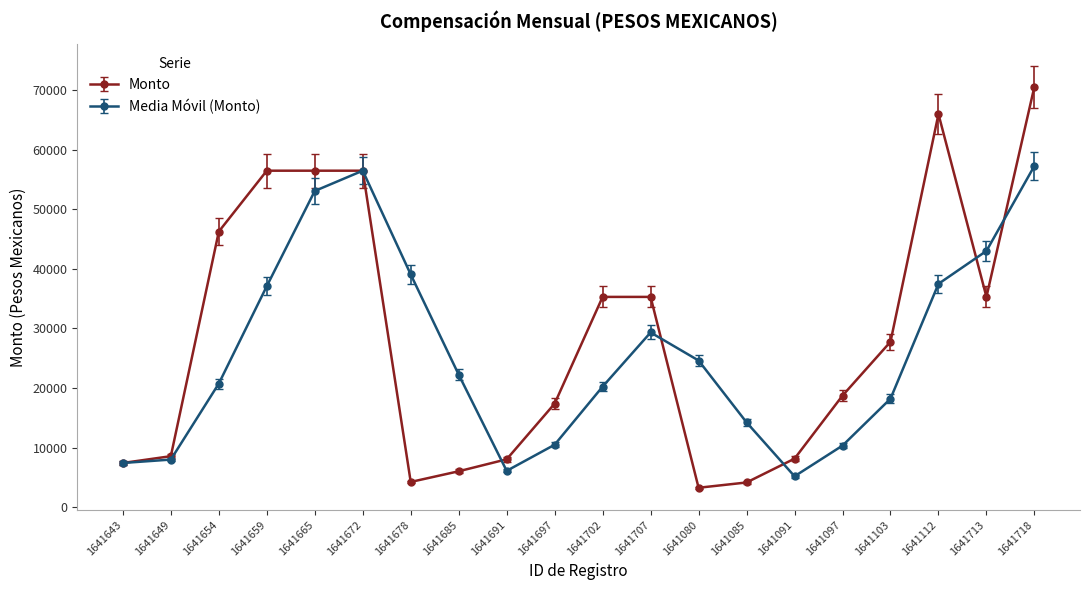

Is it true that Monto equals 82355.3 at 1641654?

False